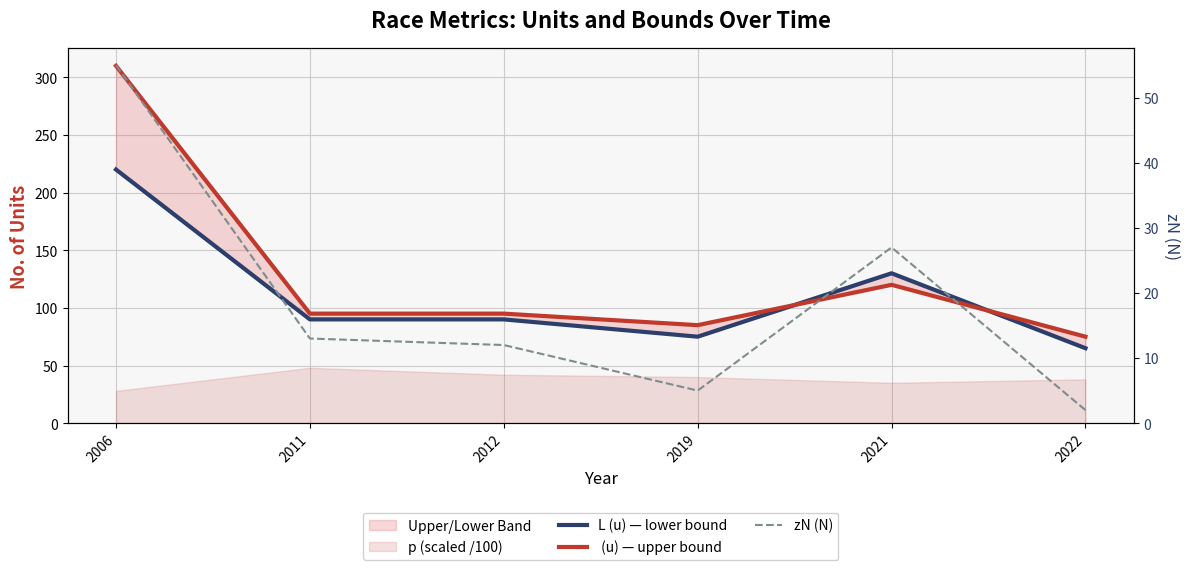

At how many categories does at least one series exceed 220?

1